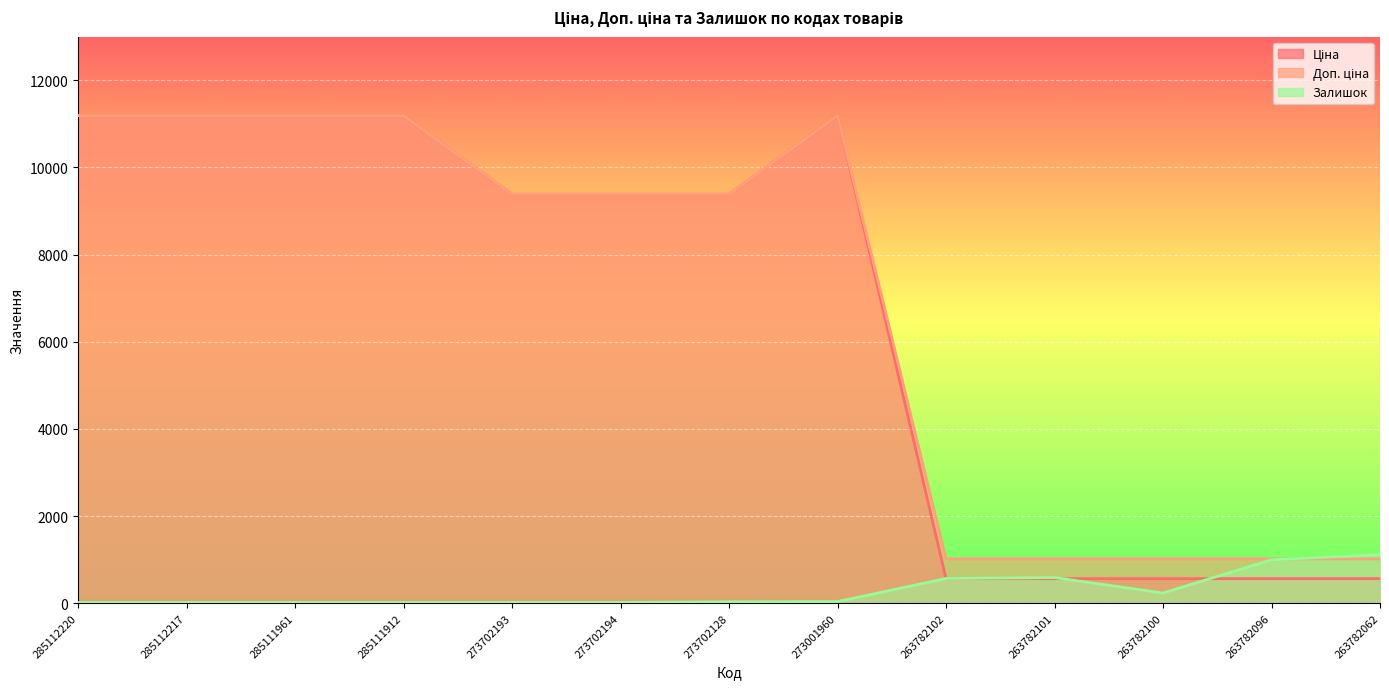

What is the smallest value displayed?

15.0